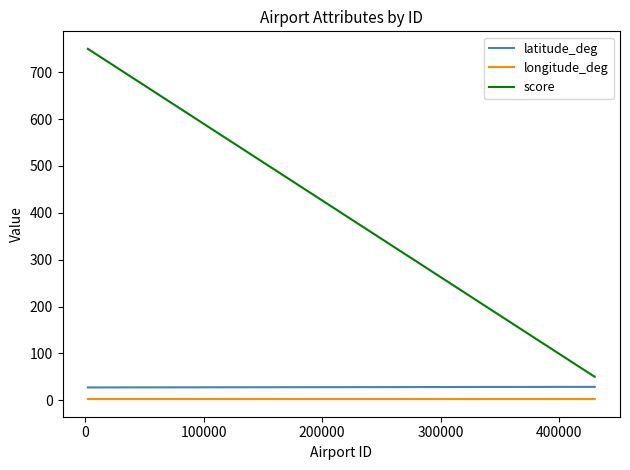

How many lines are shown in the chart?

3